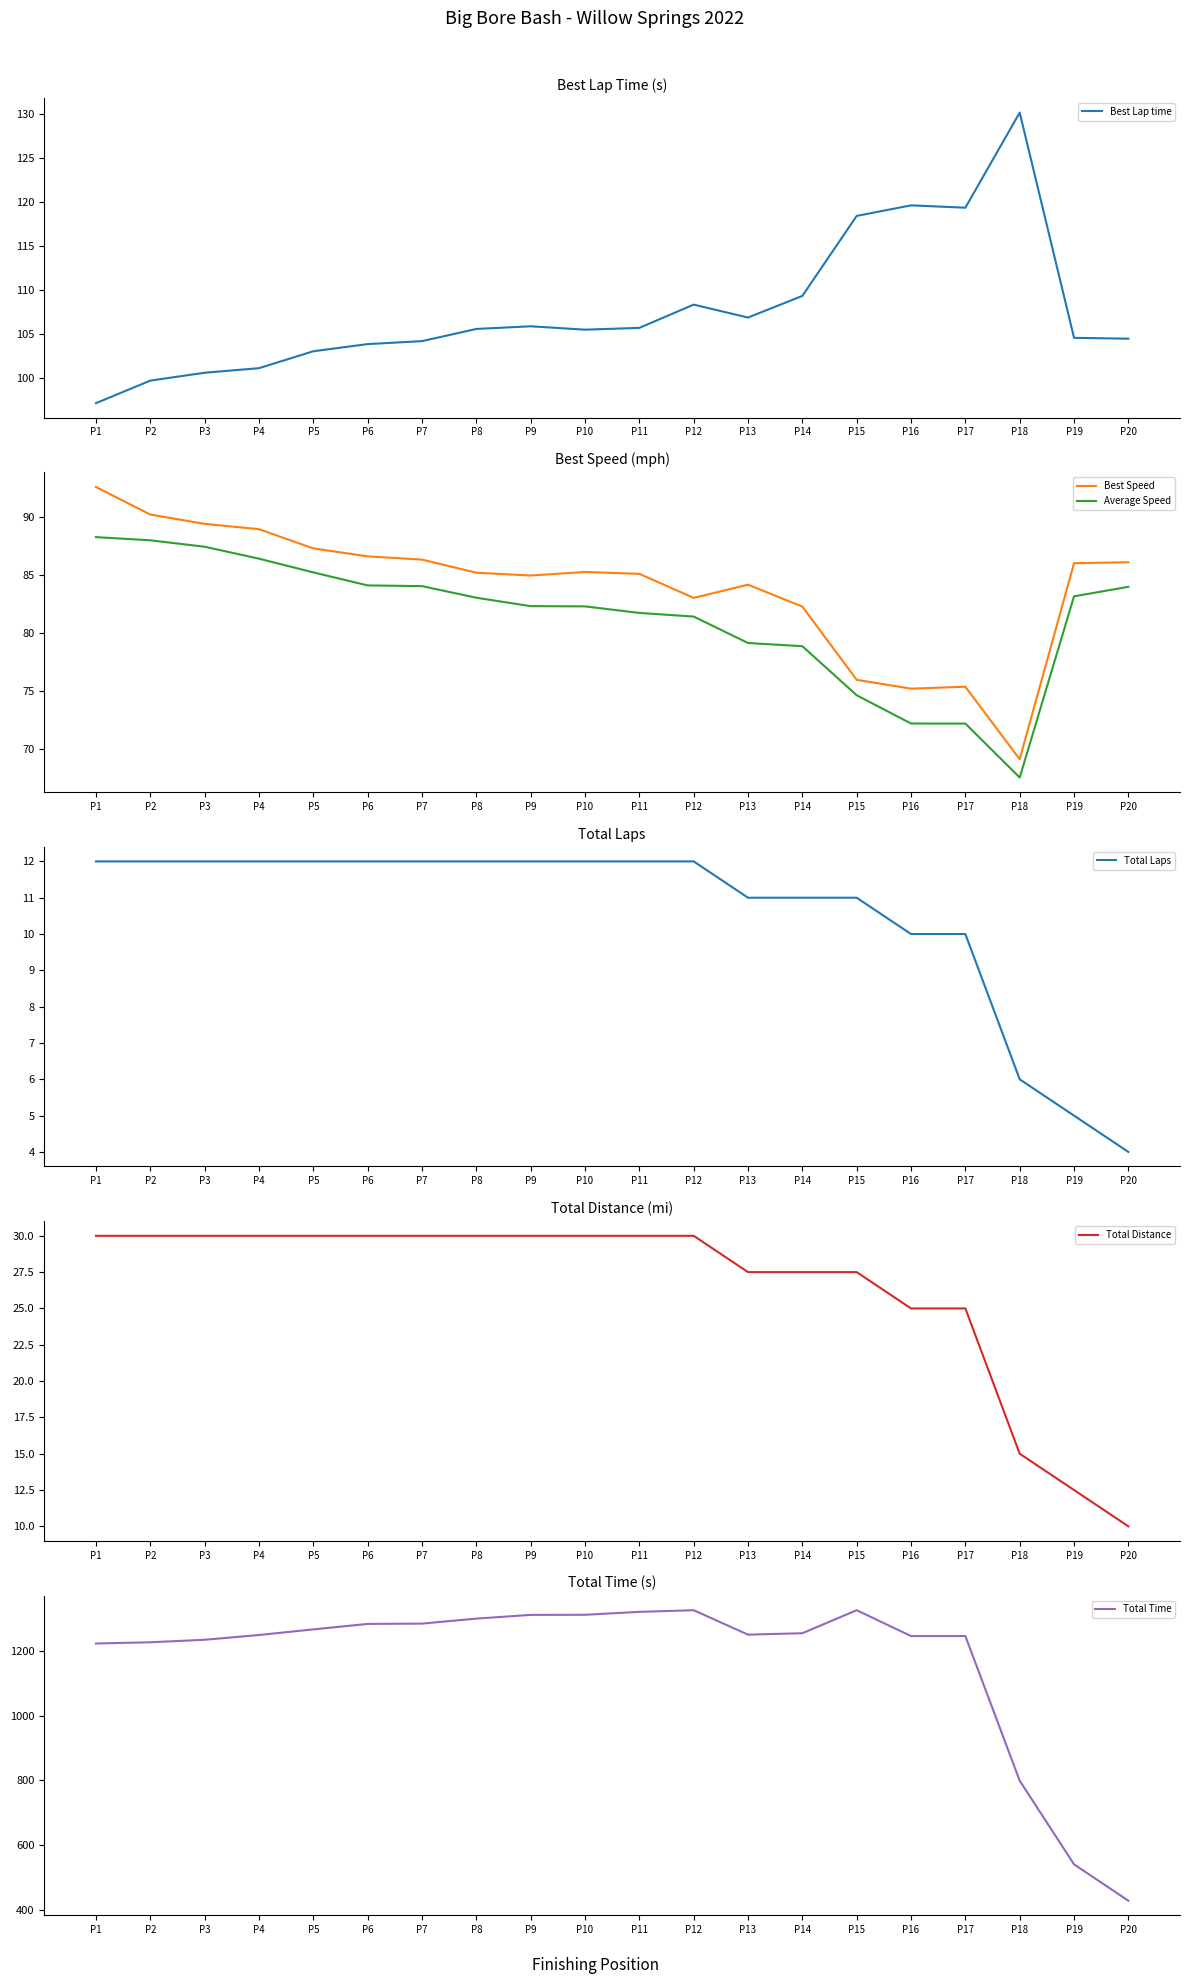

Does the chart have visible grid lines?

No